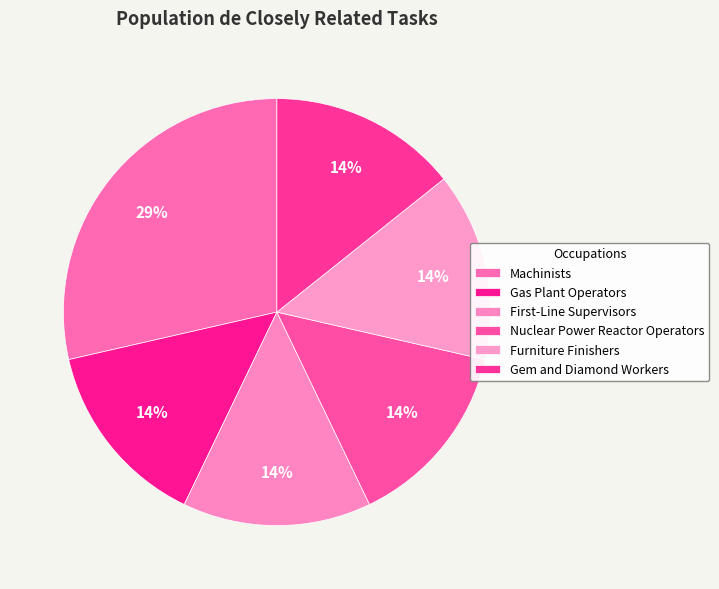

To the nearest percent, what percentage of the pie is Gem and Diamond Workers?

14%